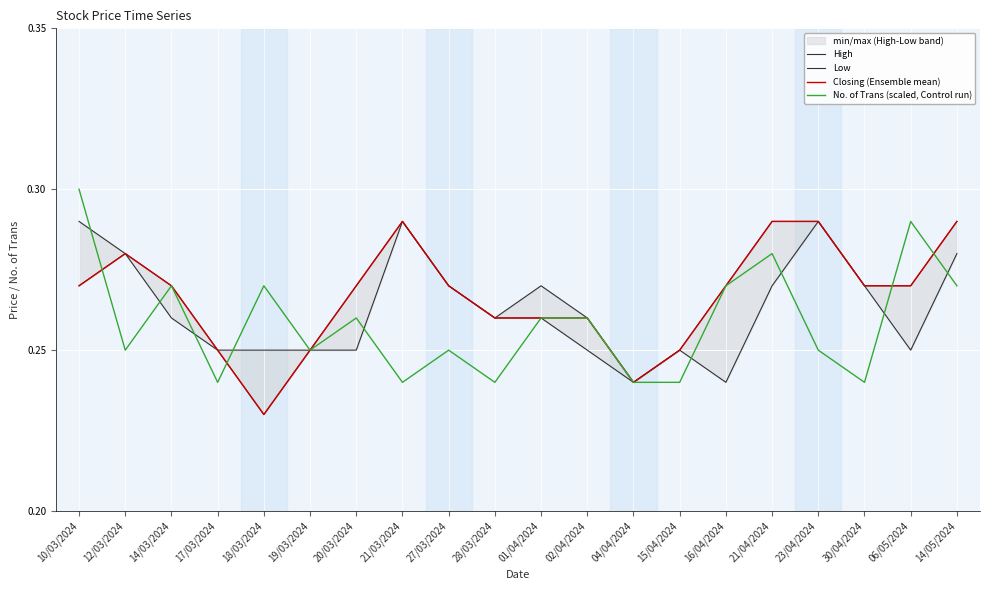

How many interior local valleys does the Low series have?

4